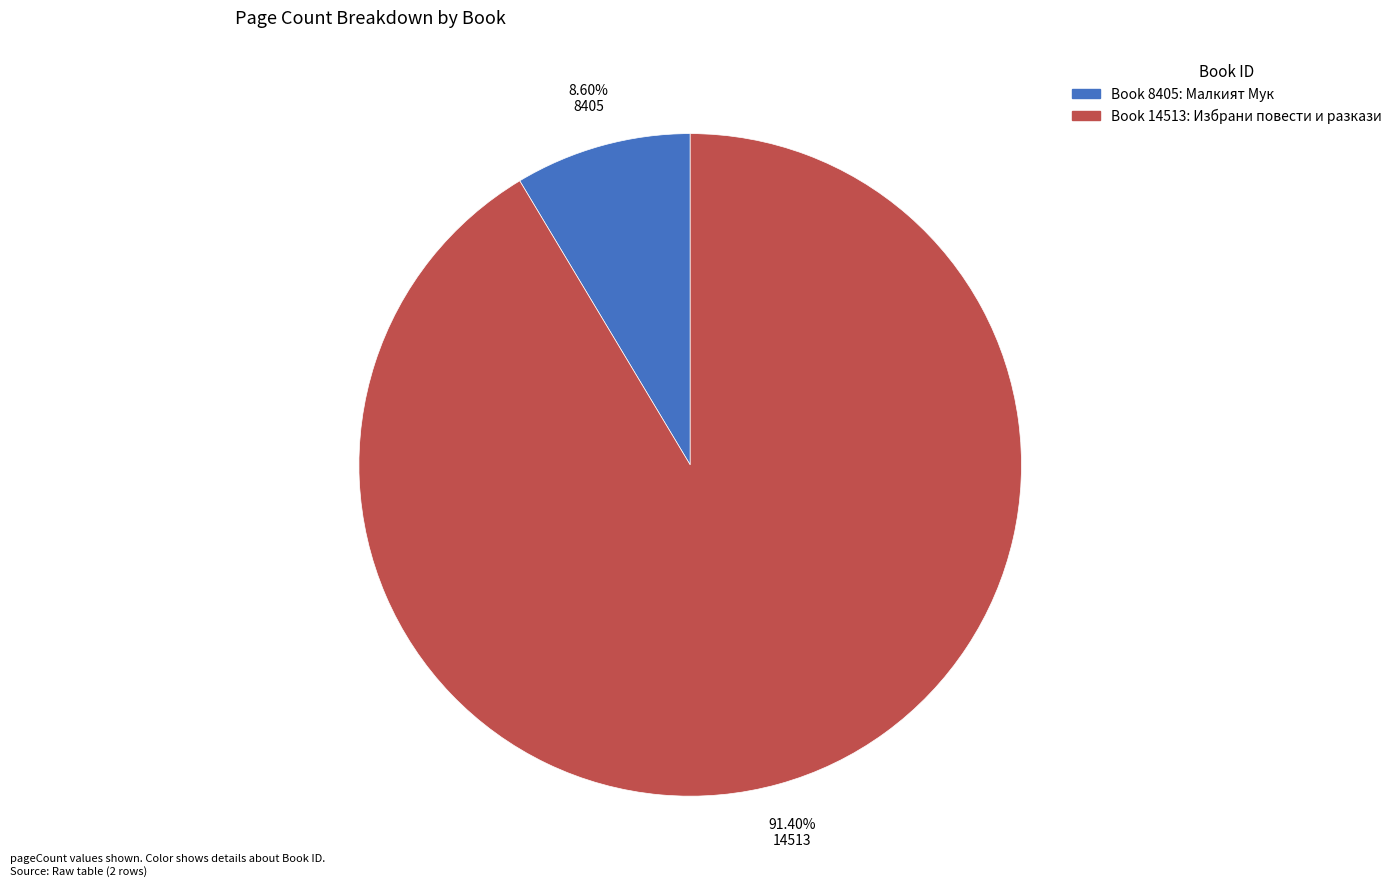

How many slices are in this pie chart?

2